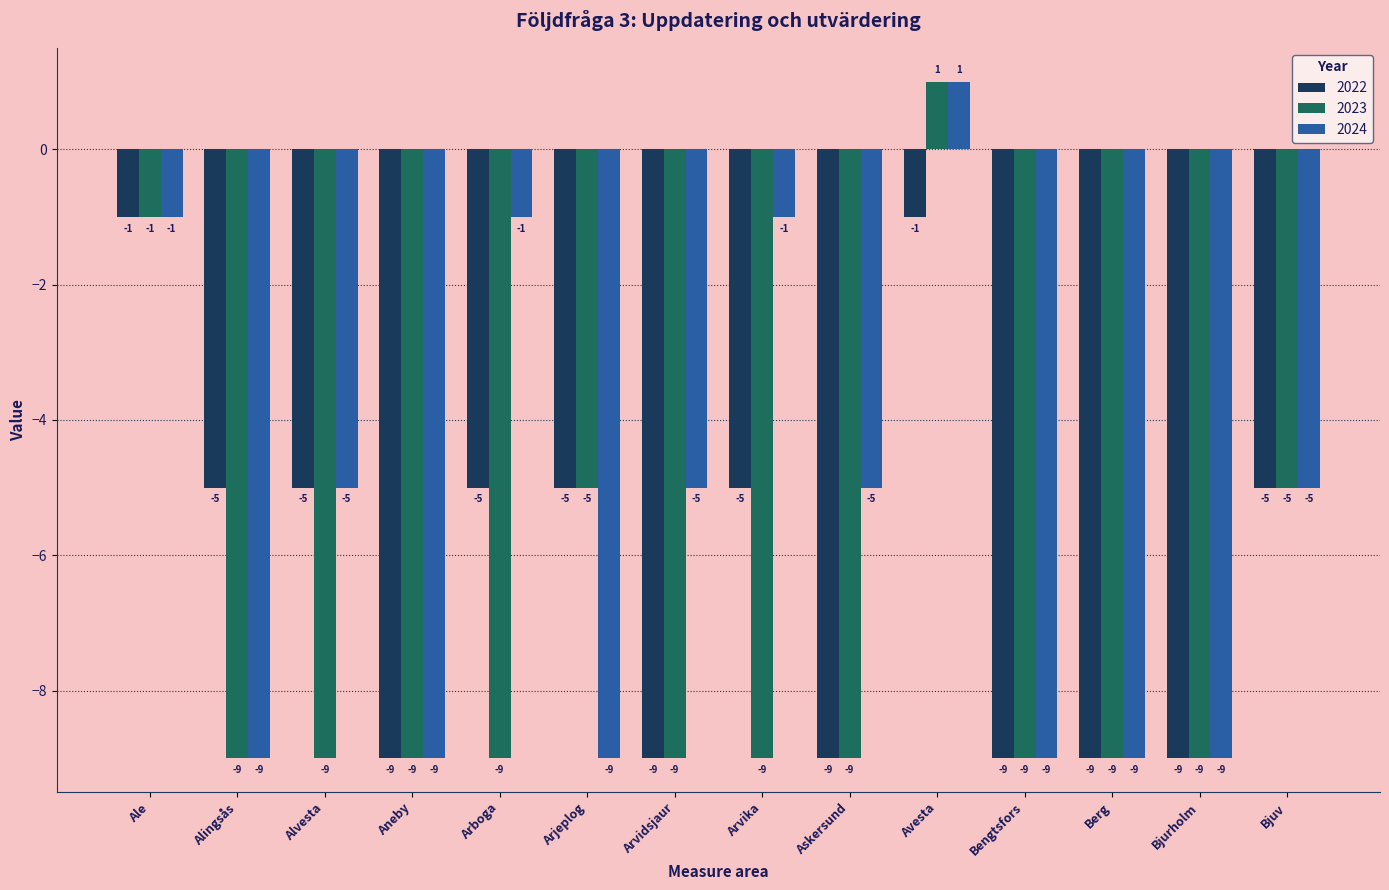

What is the difference between the maximum and minimum values in the 2022 series?

8